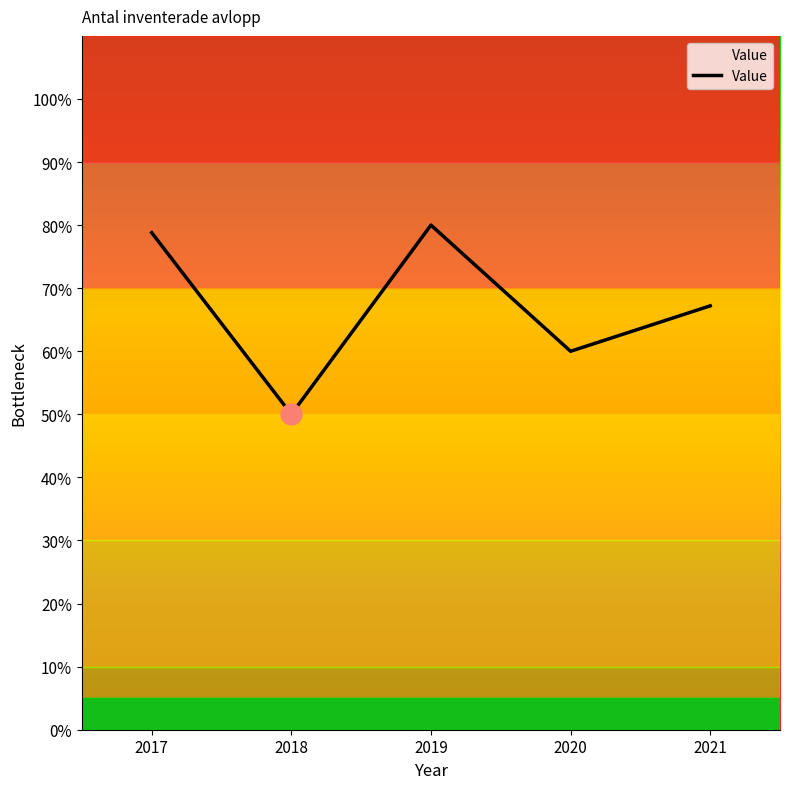

Where is the data nearest to the value 65?

2021